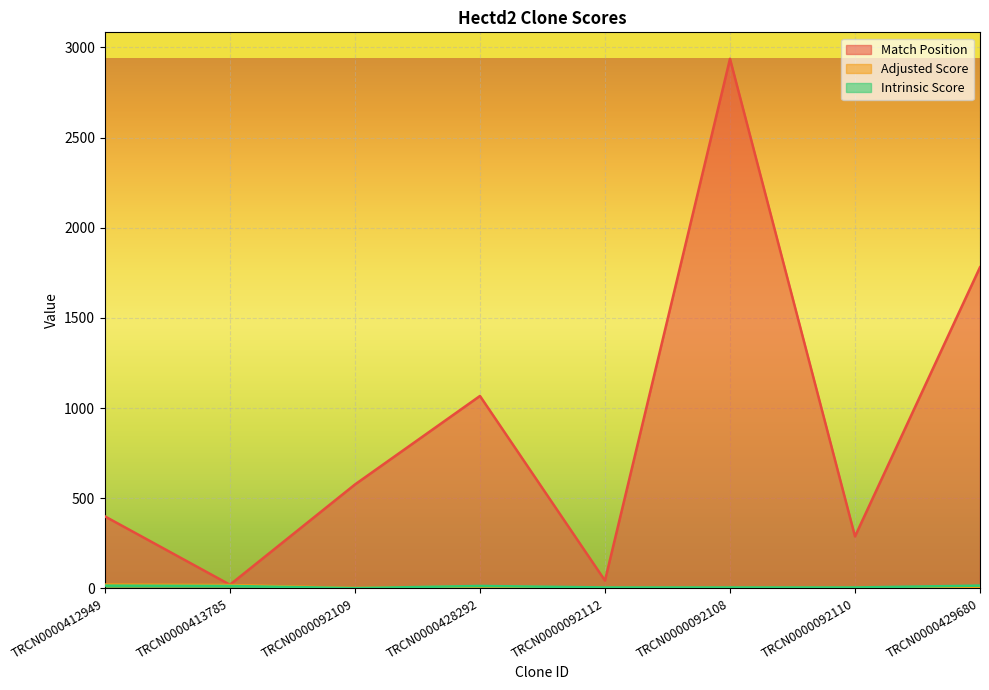

What position from the left is TRCN0000428292?

4